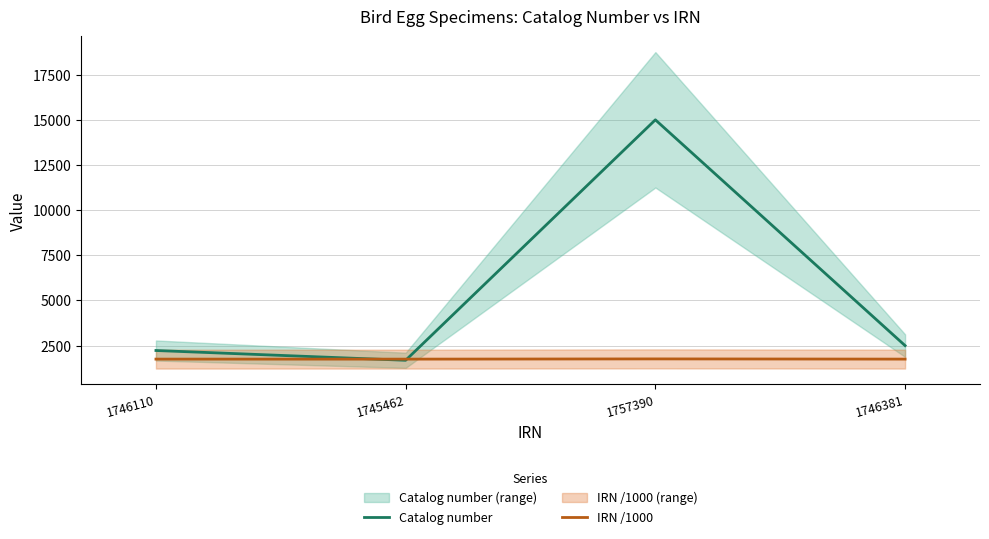

What position from the right is 1745462?

3